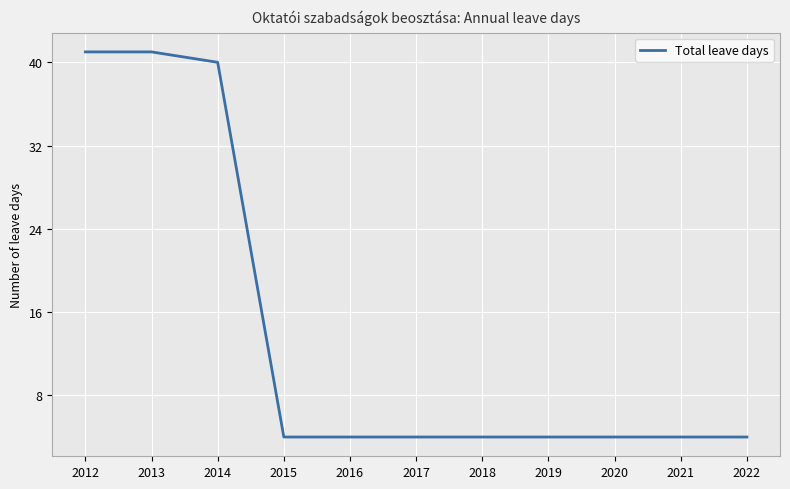

The value at 2022 is 1. True or false?

False